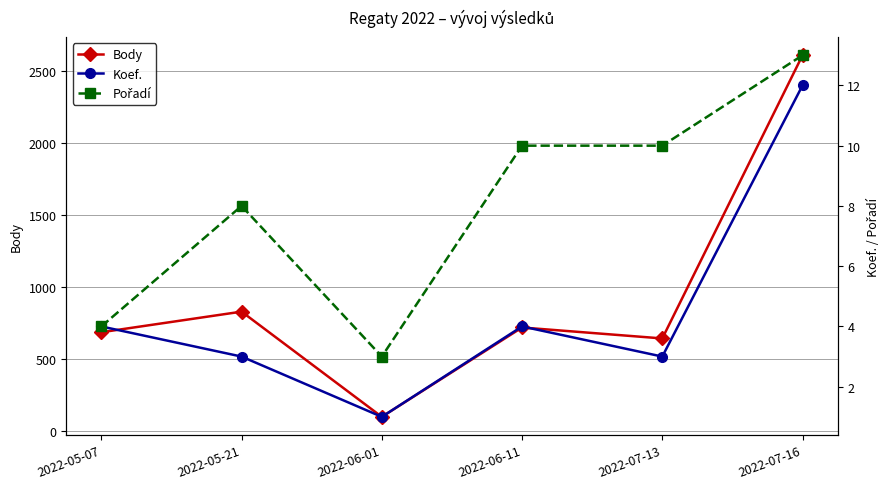

What are all the series names shown in the legend?

Body, Koef., Pořadí